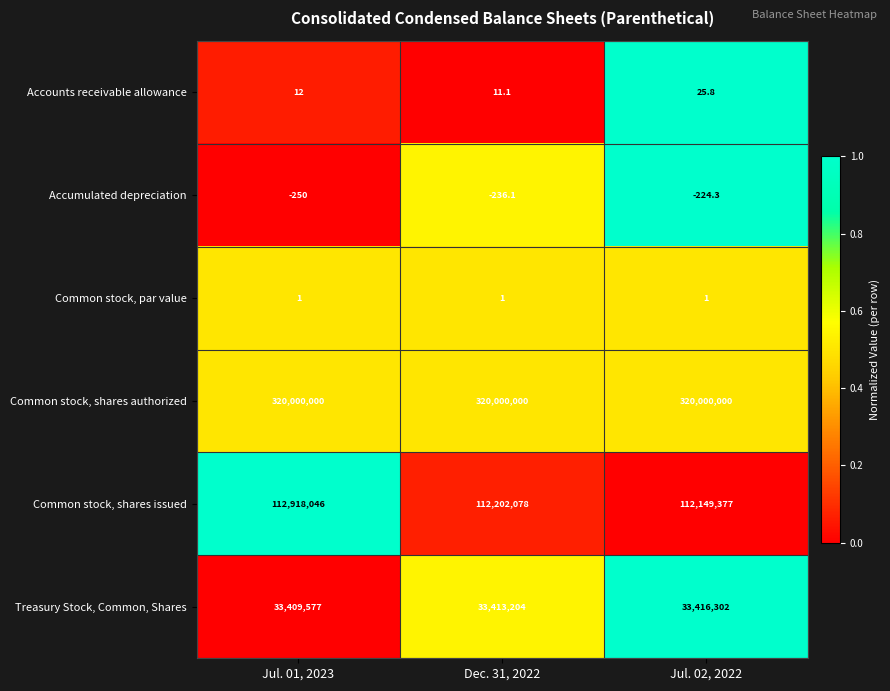

Which series changed the most between Jul. 01, 2023 and Dec. 31, 2022?

Common stock, shares issued